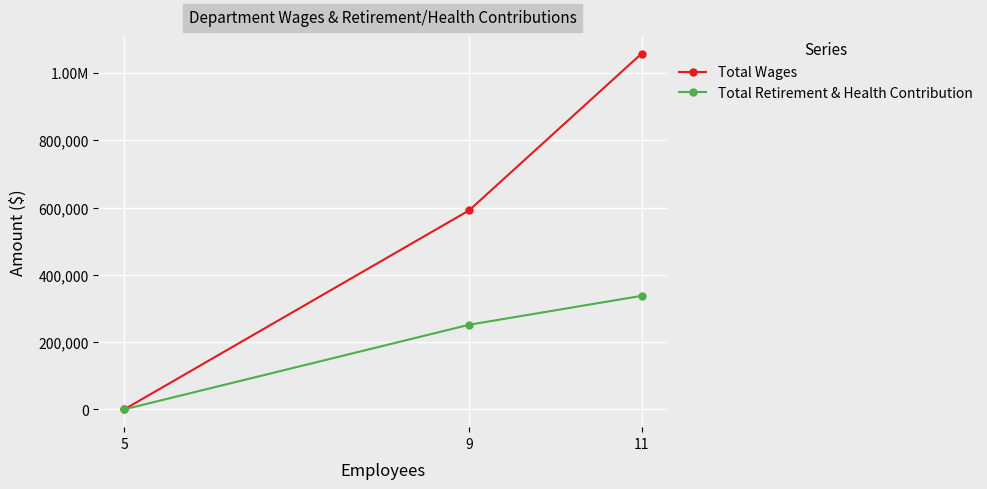

What are all the series names shown in the legend?

Total Wages, Total Retirement & Health Contribution